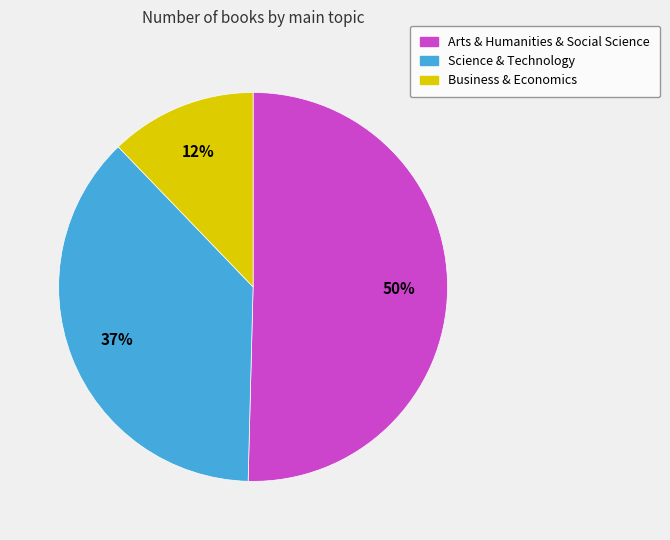

To the nearest percent, what portion does Business & Economics represent?

12%